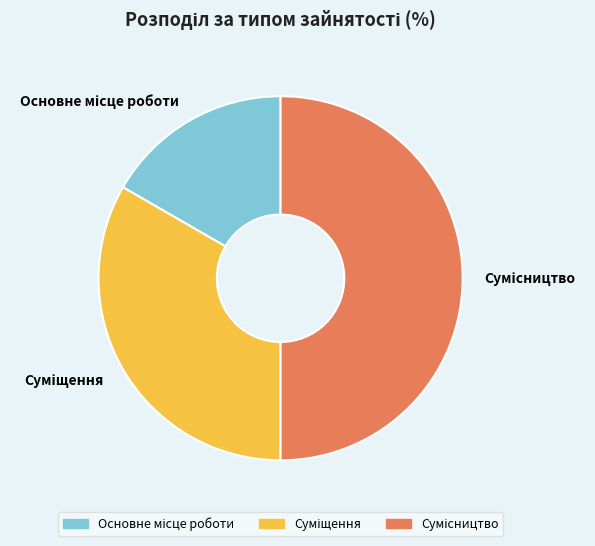

Which category has the biggest portion of the pie?

Сумісництво